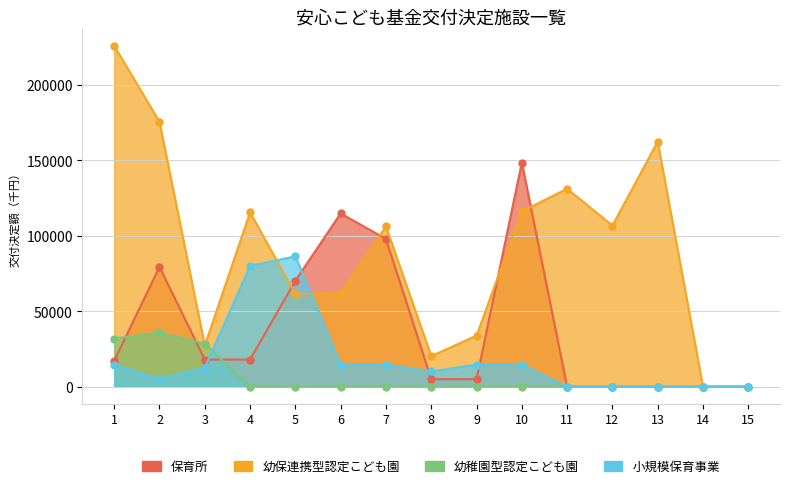

Reading left to right, list all the values displayed in this chart.

保育所: 1=17172	2=79444	3=18000	4=18000	5=70246	6=114918	7=97991	8=5000	9=5000	10=148651	11=0	12=0	13=0	14=0	15=0
幼保連携型認定こども園: 1=226047	2=175654	3=27336	4=115648	5=61305	6=62166	7=106265	8=20301	9=33874	10=116248	11=131273	12=106868	13=162530	14=0	15=0
幼稚園型認定こども園: 1=31885	2=35950	3=28554	4=0	5=0	6=0	7=0	8=0	9=0	10=0	11=0	12=0	13=0	14=0	15=0
小規模保育事業: 1=14666	2=5202	3=12568	4=80067	5=86506	6=14666	7=14666	8=10129	9=14666	10=14666	11=0	12=0	13=0	14=0	15=0